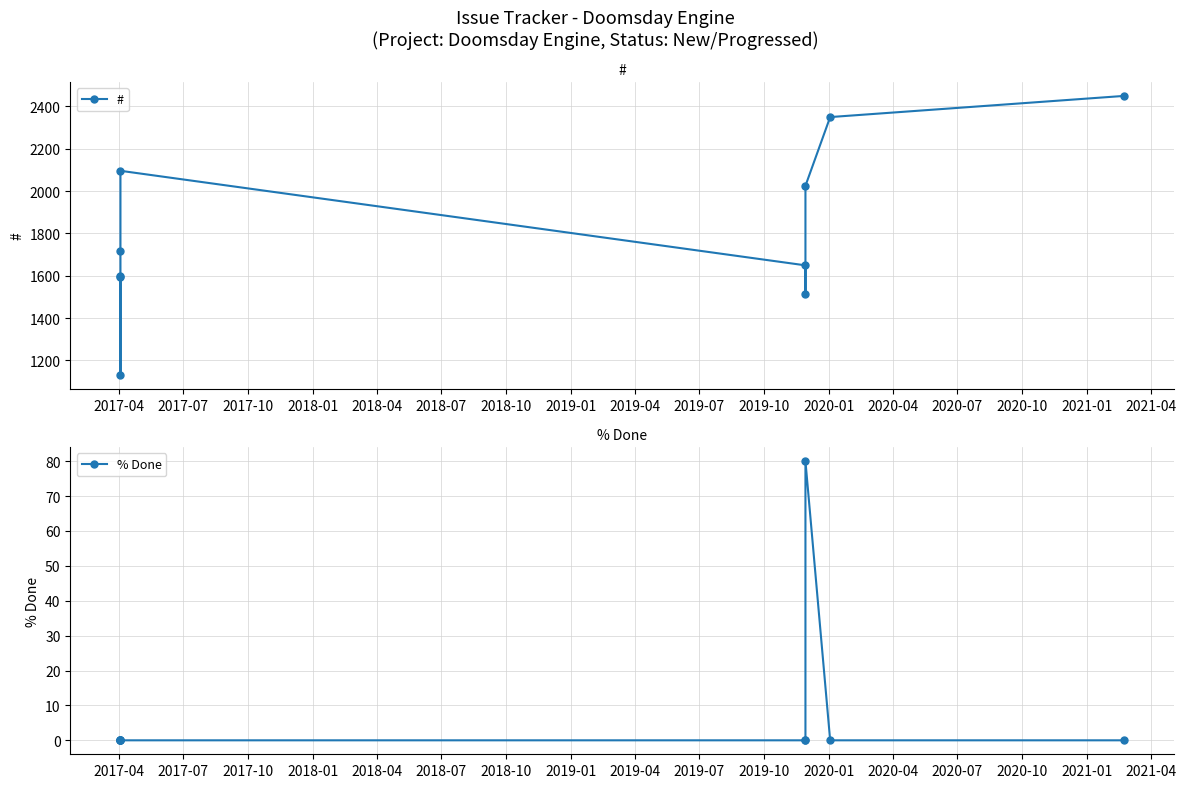

At how many categories does at least one series exceed 544?

10